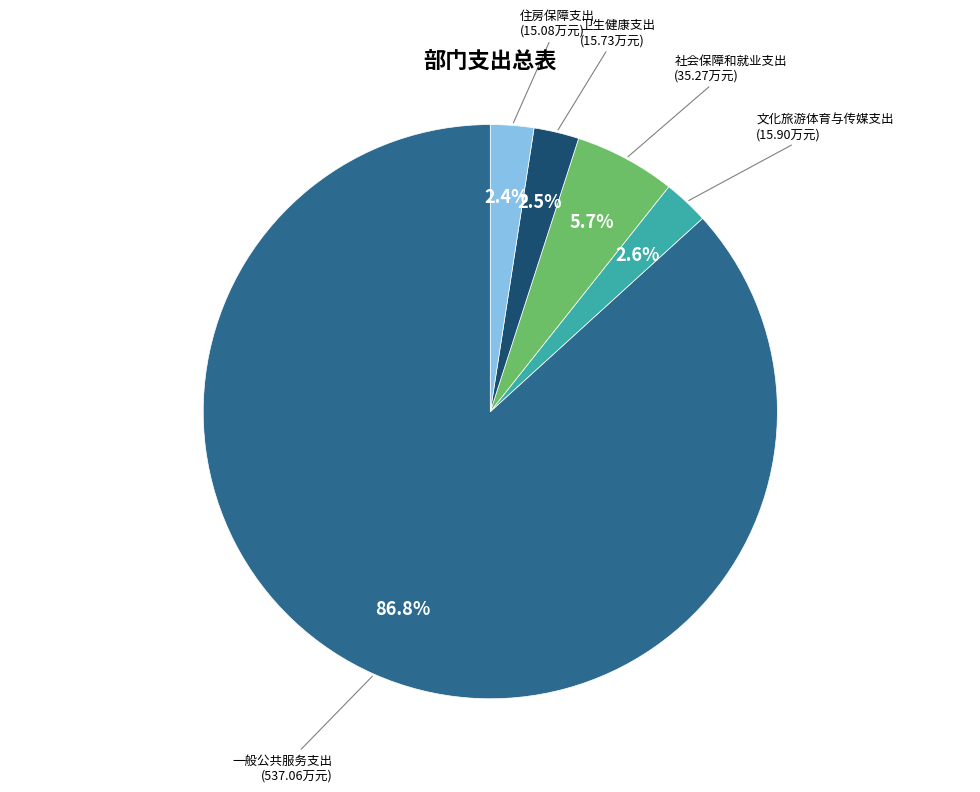

To the nearest percent, what is the average slice percentage?

20%